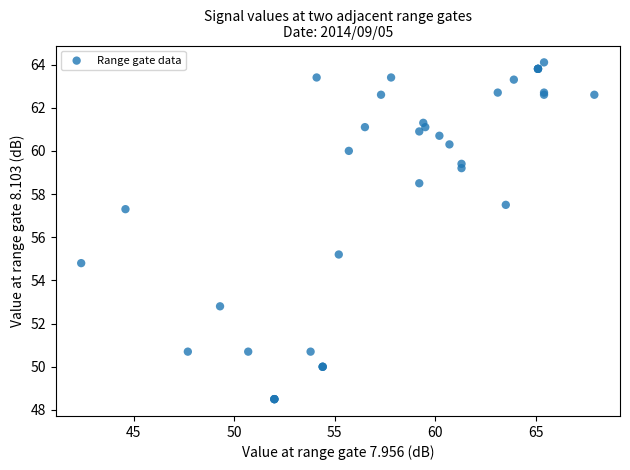

What Y value in the scatter plot is closest to 56?

55.2